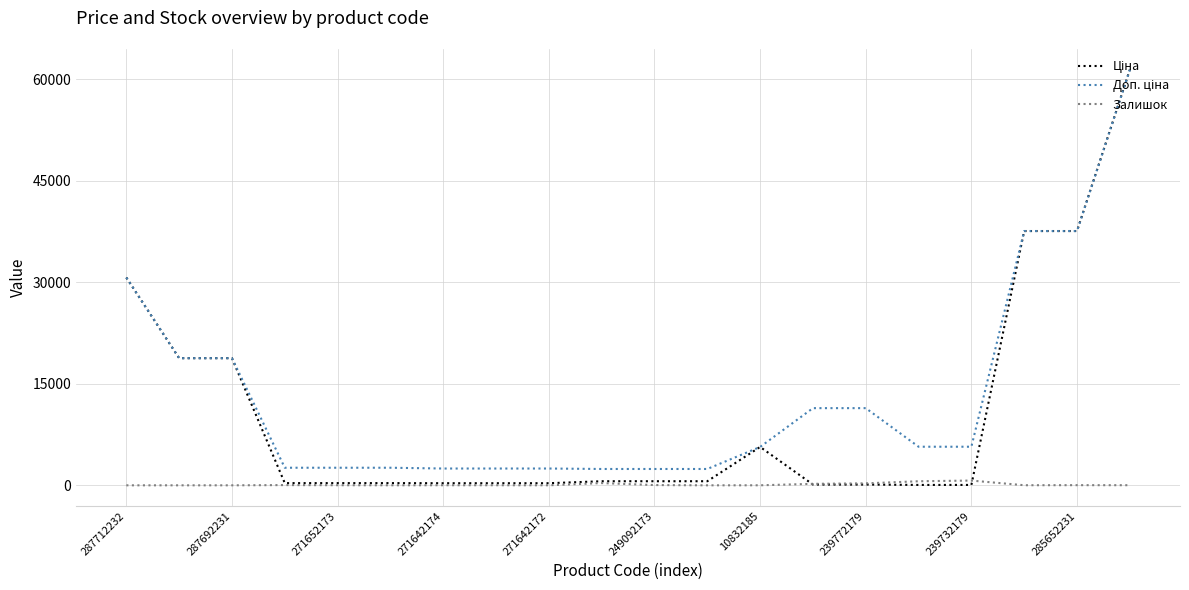

What is the greatest value displayed?

61434.3